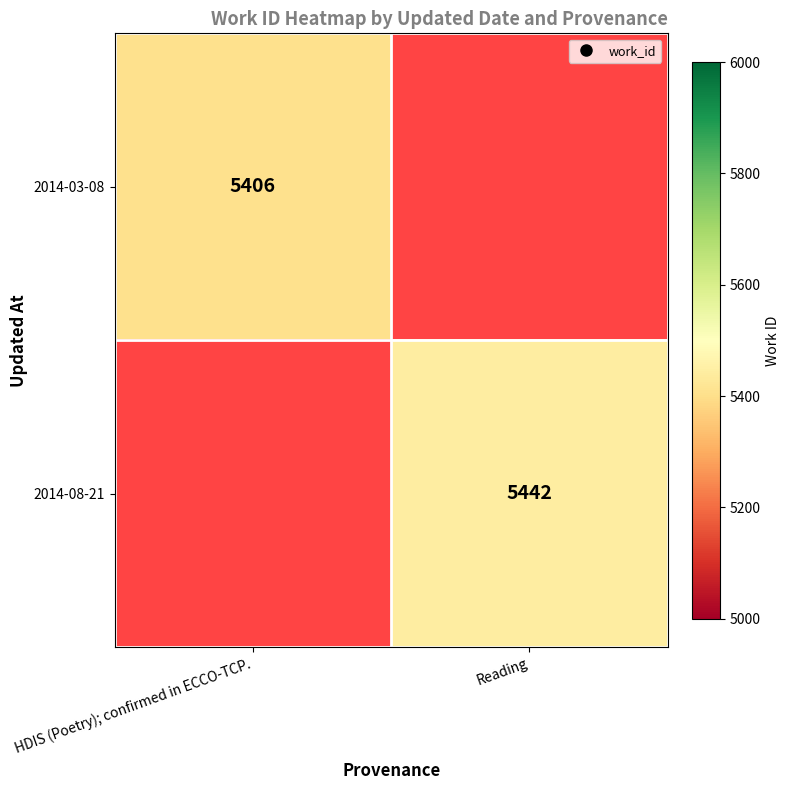

At how many categories does at least one series exceed 5426?

1